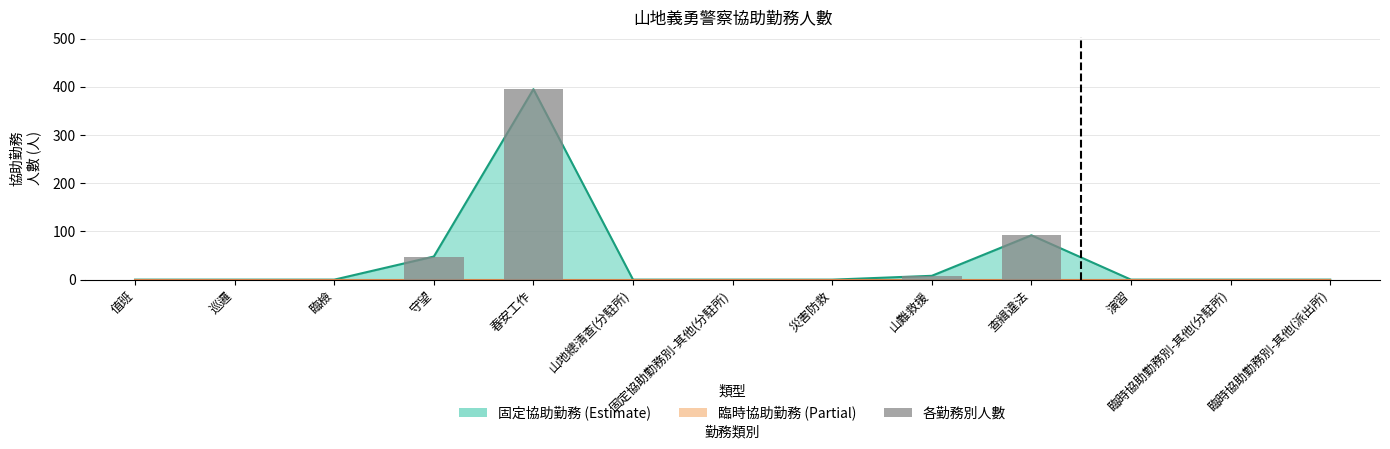

Does the chart contain any negative values?

No